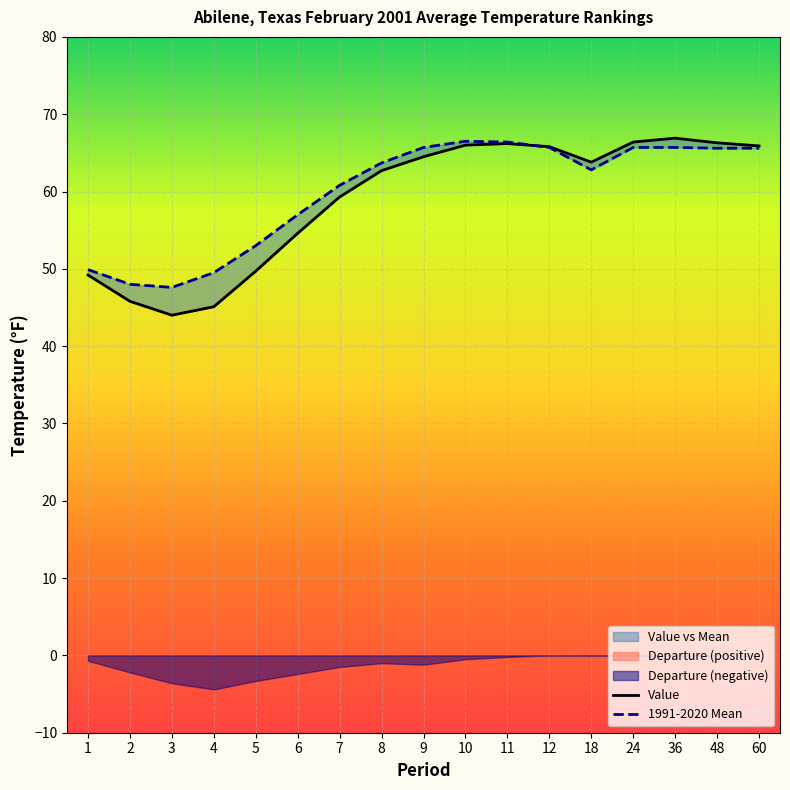

How many values in the 1991-2020 Mean series exceed 63?

9